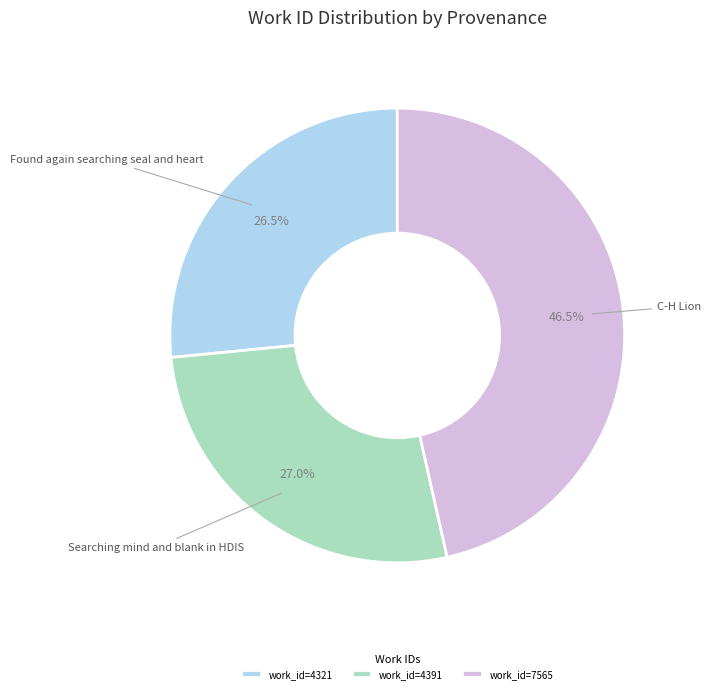

What percentage is the Searching mind and blank in HDIS slice, to the nearest percent?

27%